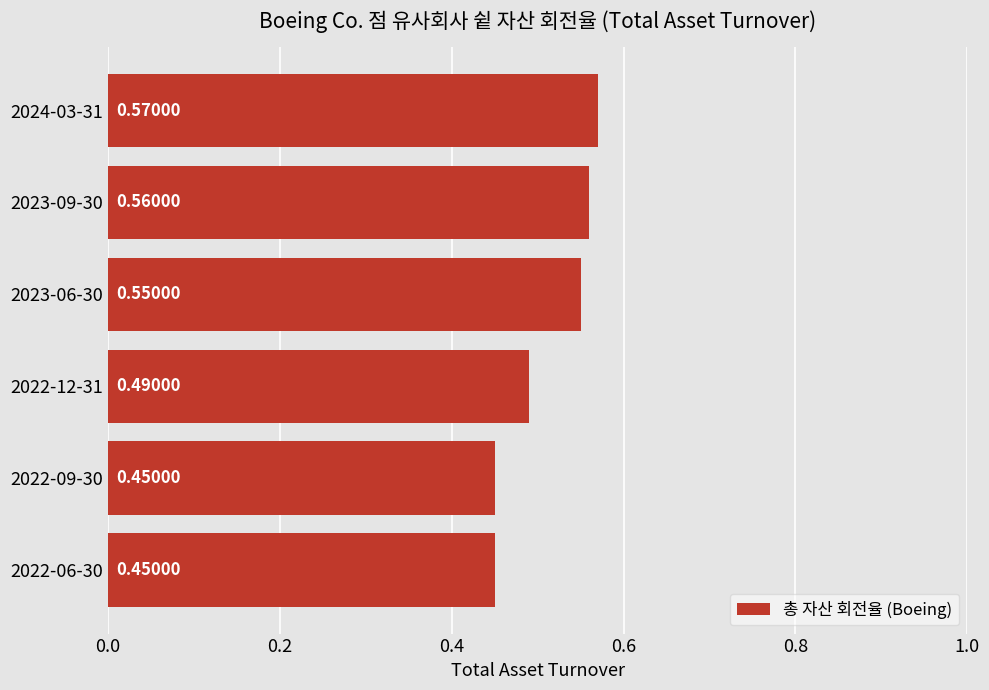

Between 2022-09-30 and 2023-06-30, which is larger?

2023-06-30